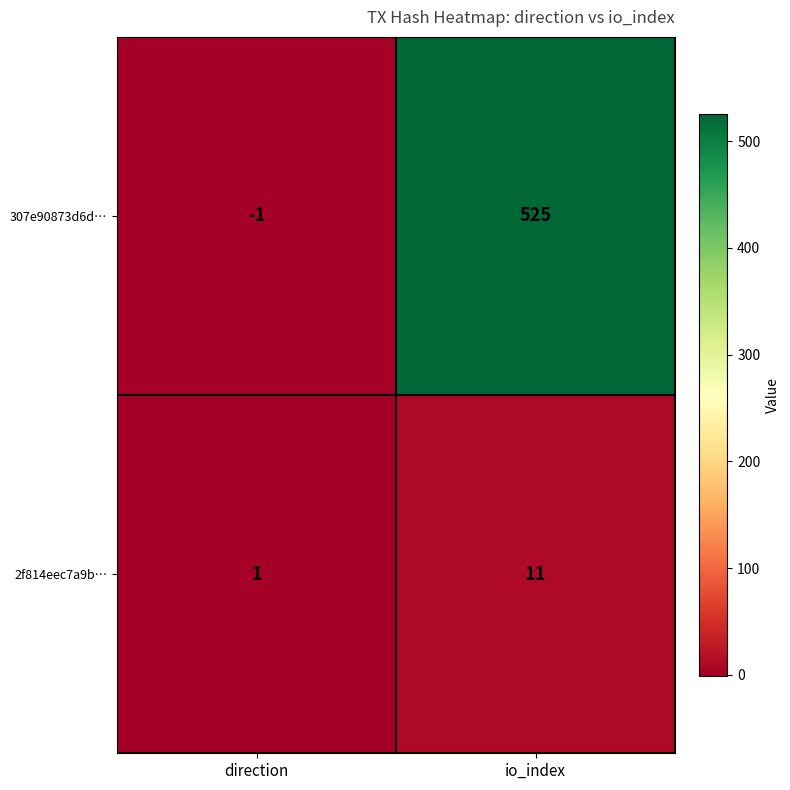

Reading left to right, list all the values displayed in this chart.

307e90873d6d…: direction=-1	io_index=525
2f814eec7a9b…: direction=1	io_index=11